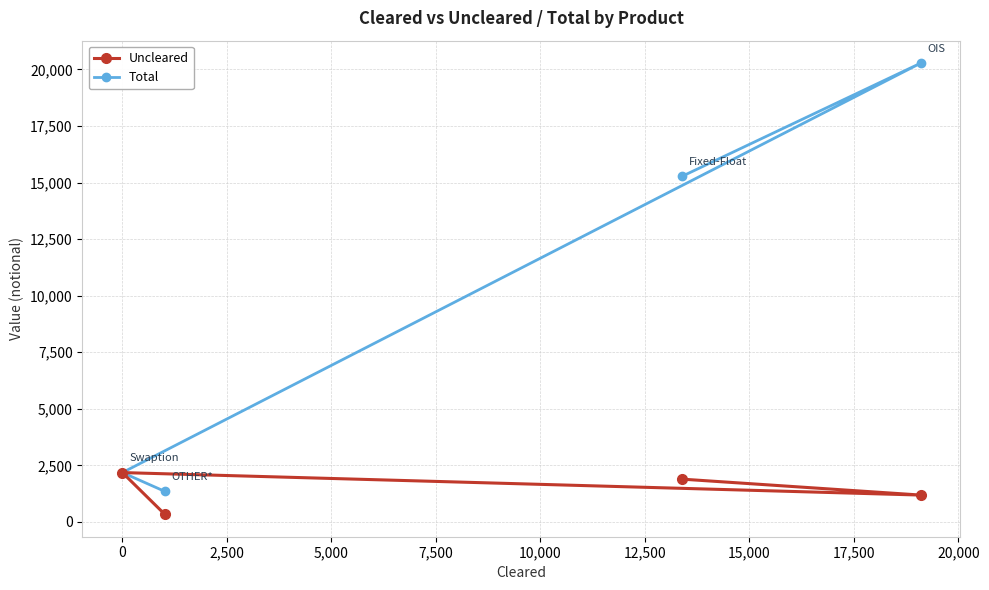

List the series in order of their peak value, highest first.

Total, Uncleared